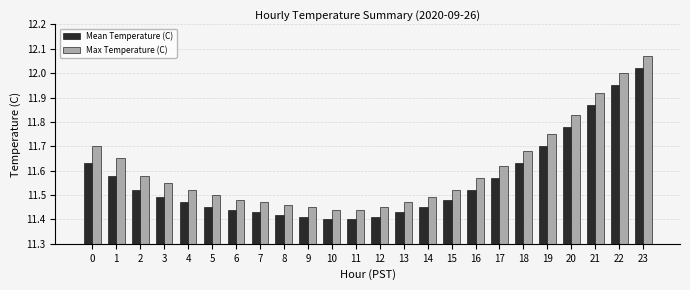

At which category is the sum across all series the highest?

23